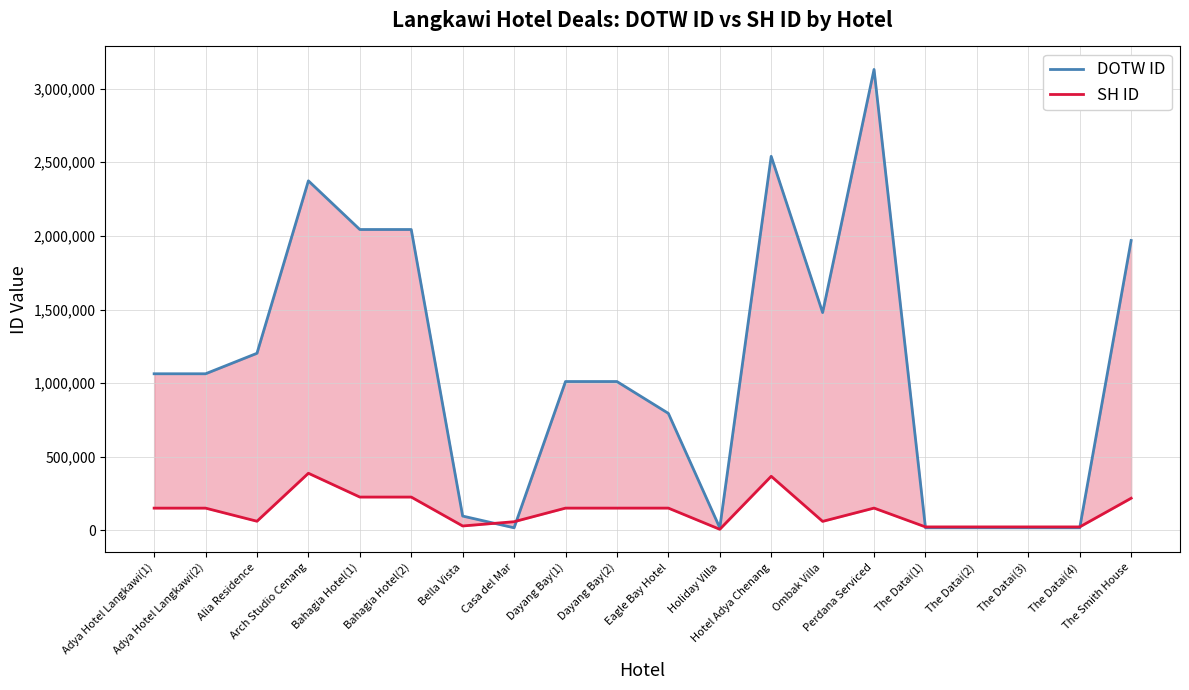

What is the total value across all series at The Datai(1)?

42454